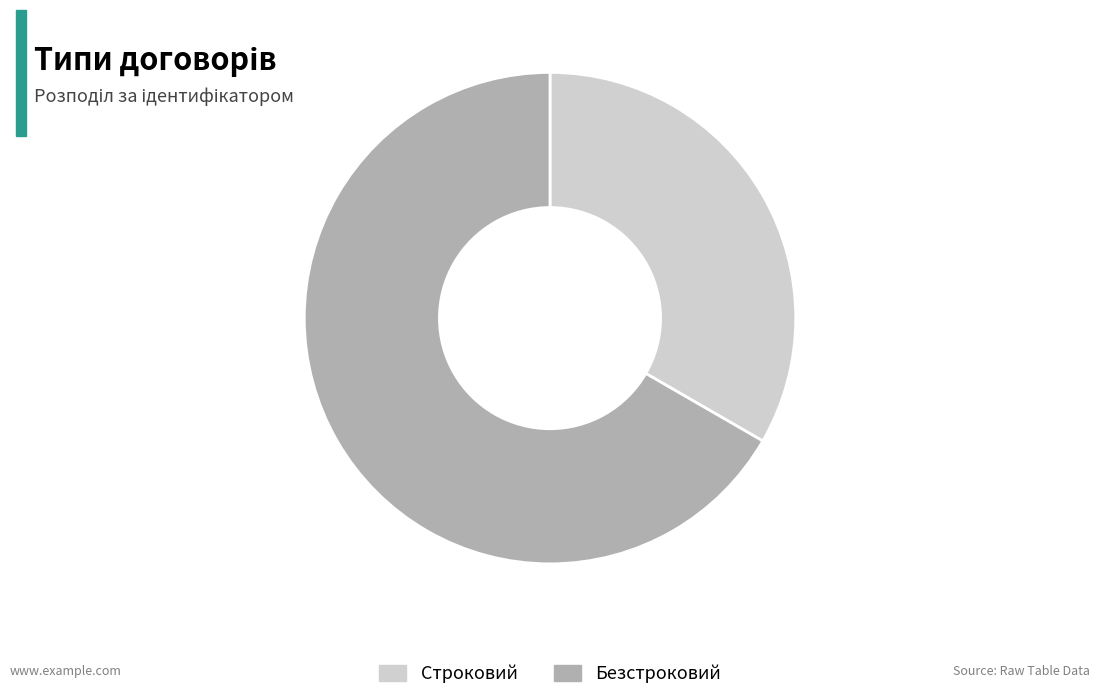

True or false: Безстроковий accounts for 81% of the total.

False